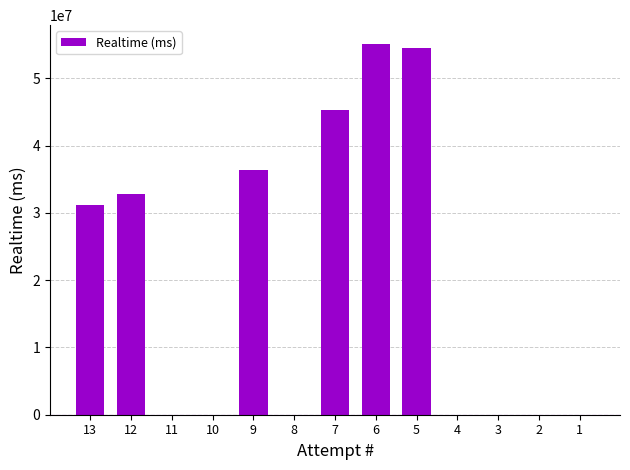

Reading left to right, list all the values displayed in this chart.

13=31139560	12=32848601	11=0	10=0	9=36399768	8=0	7=45351483	6=55147786	5=54530145	4=0	3=0	2=0	1=0